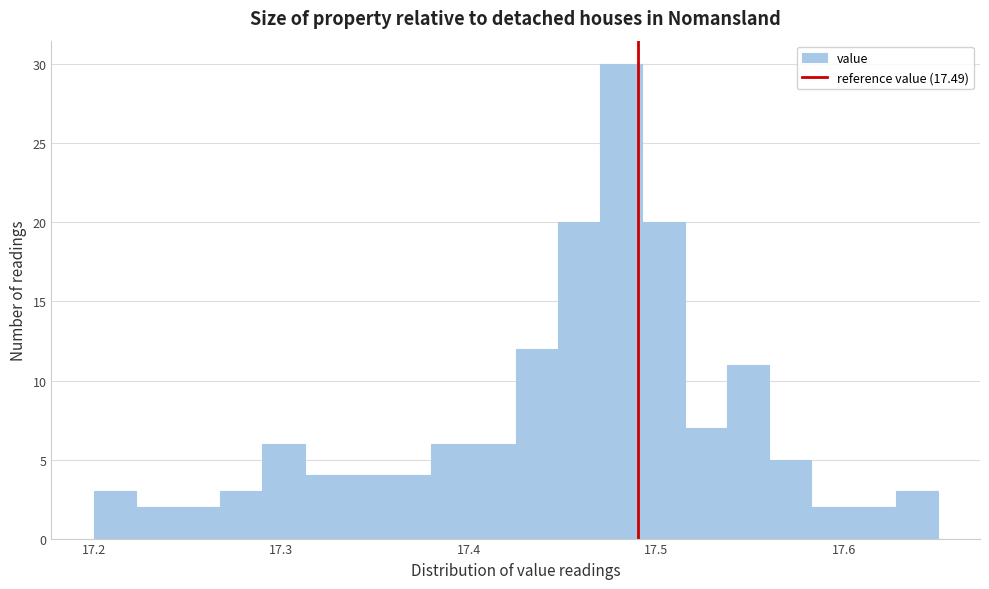

Read against the x-axis, roughly where is the centre of the tallest bar?

17.48